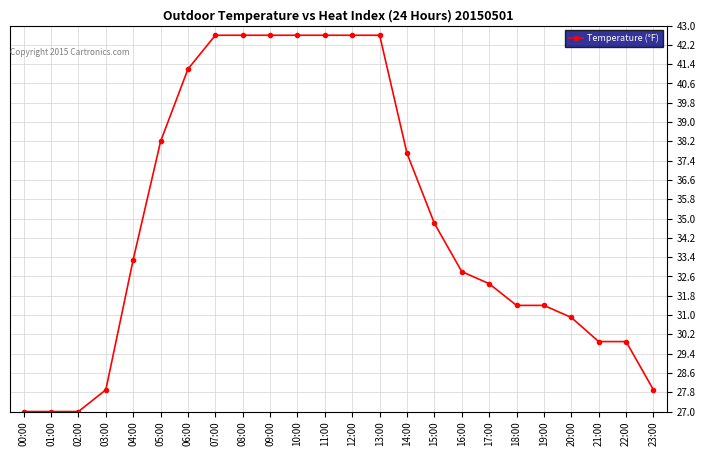

What is the ratio of the value at 20:00 to the value at 19:00?

1.0